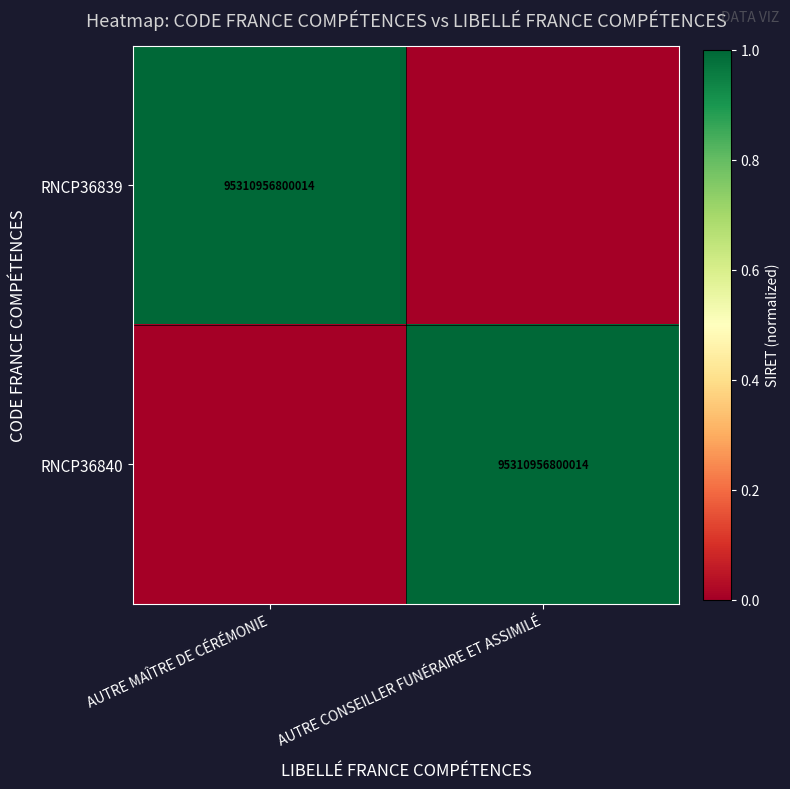

True or false: RNCP36839 has a value of 129504655607362 at AUTRE MAÎTRE DE CÉRÉMONIE.

False